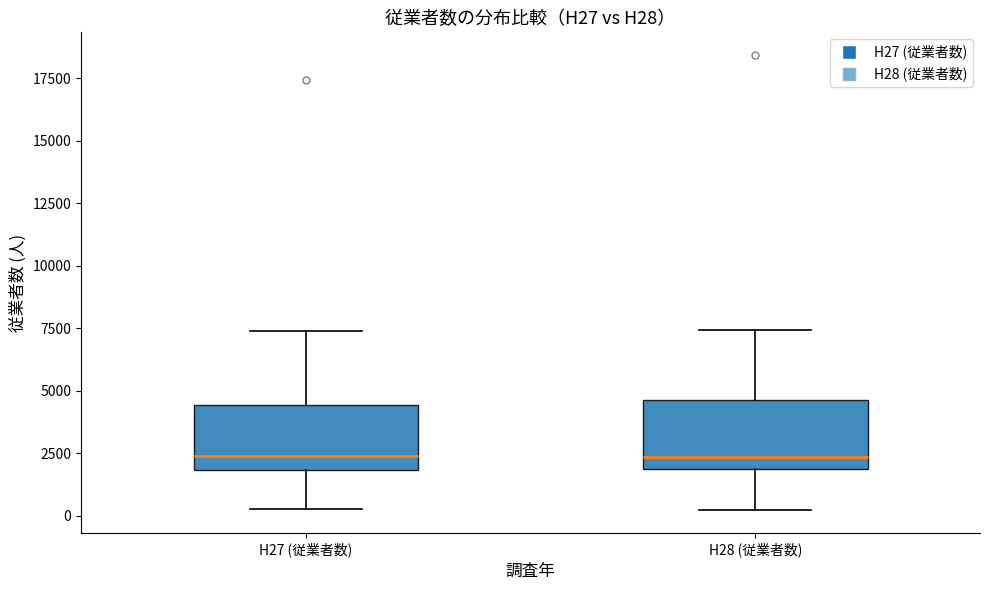

Reading left to right, read every box against the y-axis: the position of its median line, the range the box covers, and the ends of its whiskers. The values are not printed on the chart, so give them approximately, as read against the axis.

H27 (従業者数): median 2500, box 2000 to 4500, whiskers 500 to 7500
H28 (従業者数): median 2500, box 2000 to 4500, whiskers 0 to 7500